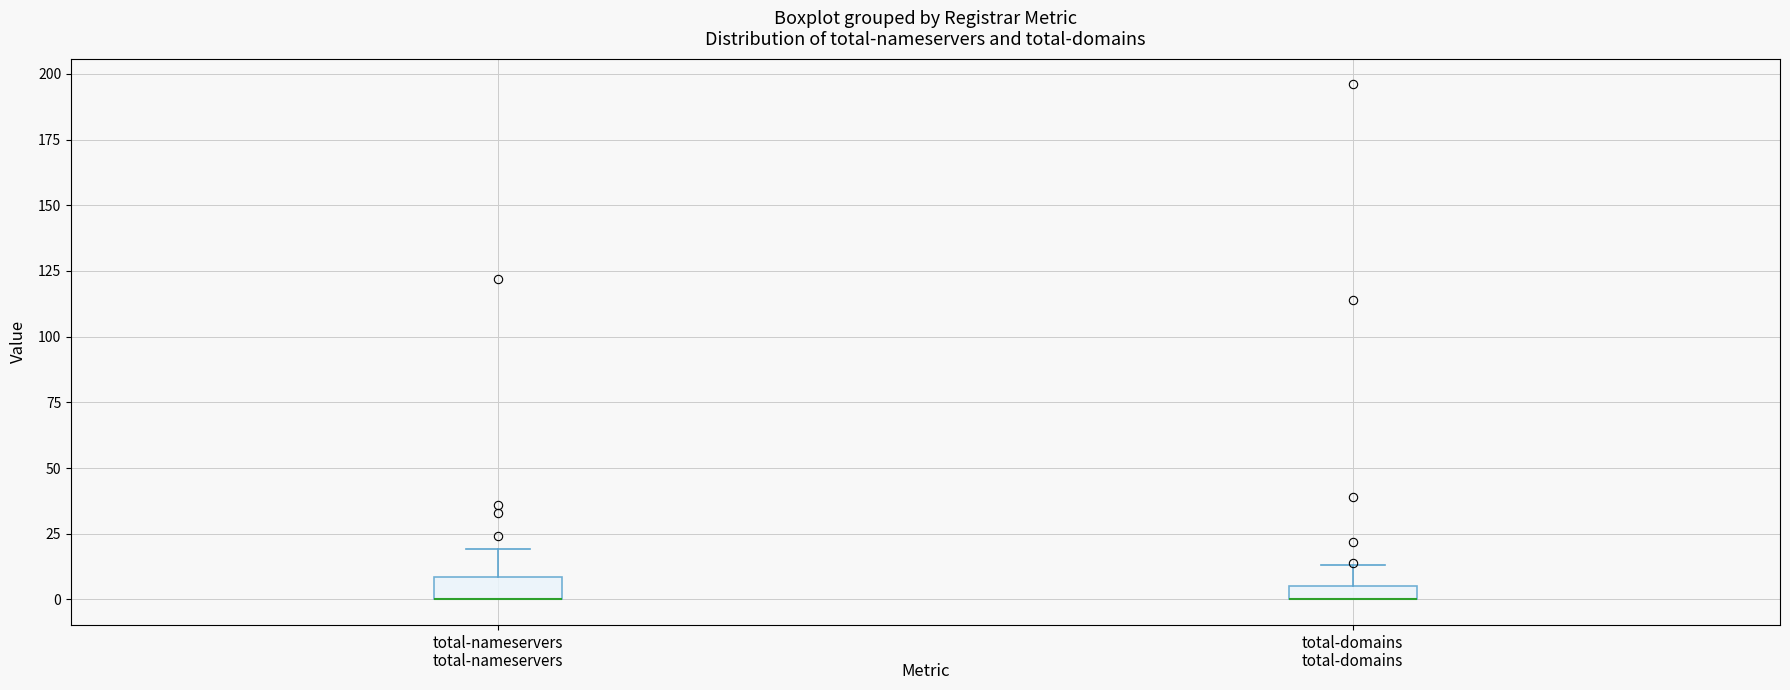

Where is the lower edge of the box for total-domains on the y-axis? The values are not printed on the chart, so give them approximately, as read against the axis.

0